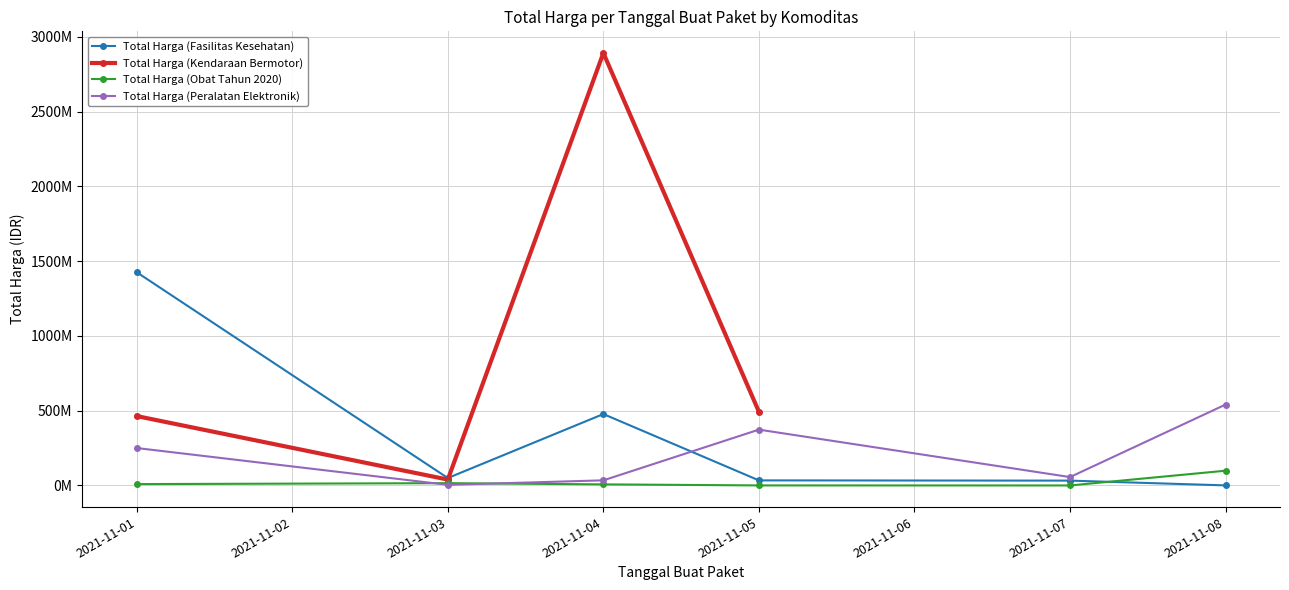

The value of Total Harga (Obat Tahun 2020) at 2021-11-05 is 333600.0. True or false?

True